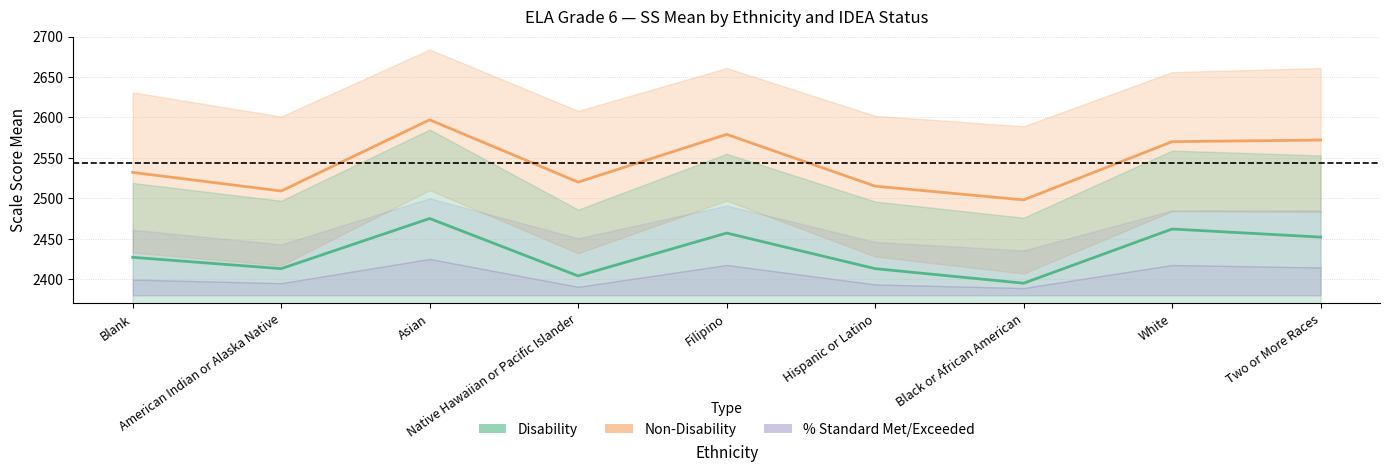

Which category has the lowest value across all series?

Black or African American